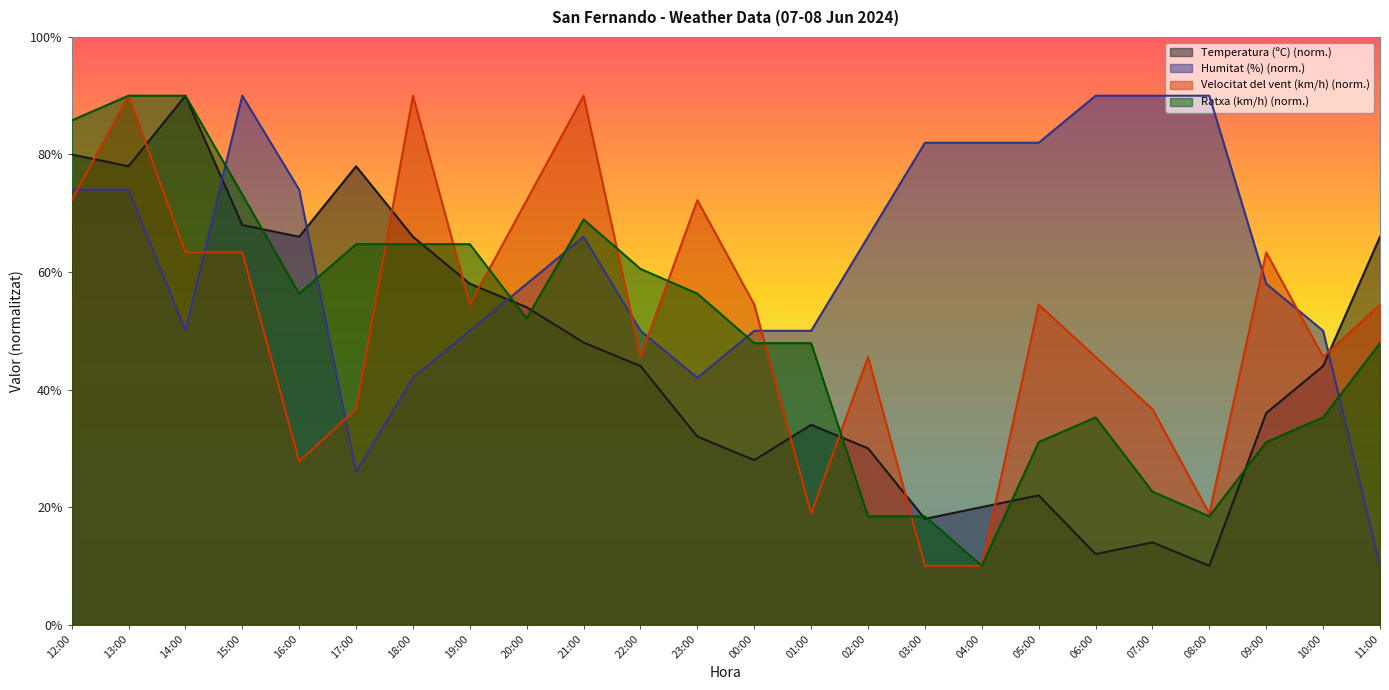

Which series has the largest total across all categories?

Humitat (%) (norm.)